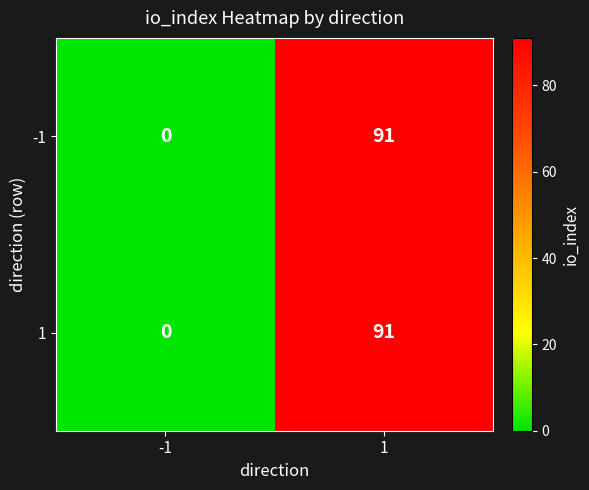

Is it true that 1 equals 91 at 1?

True